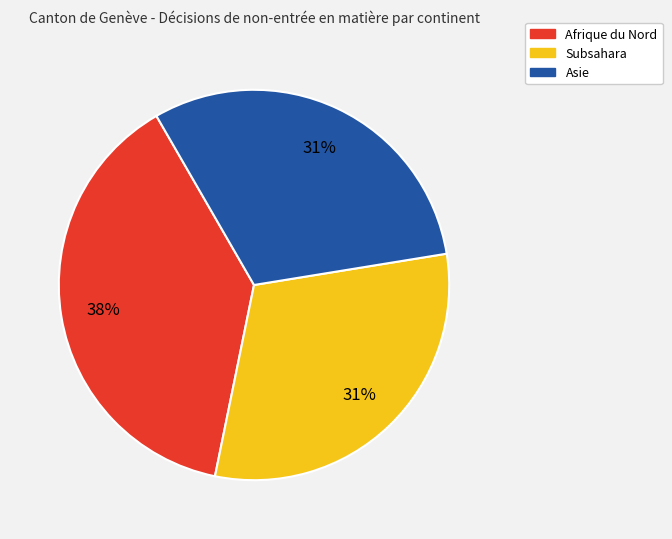

Is there a majority slice in this chart?

No